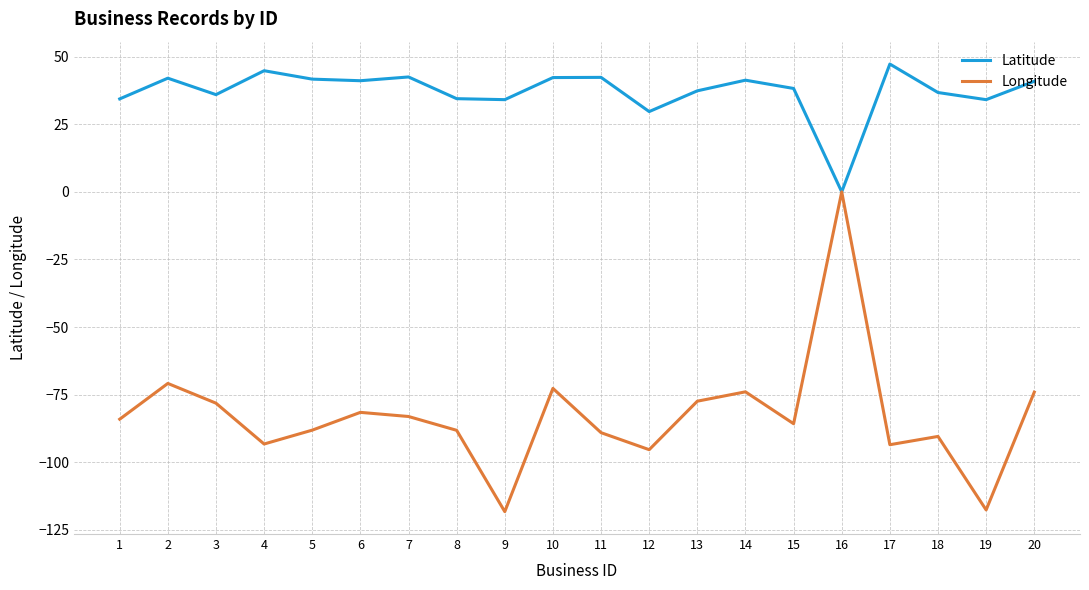

Which series has the largest range (max minus min)?

Longitude